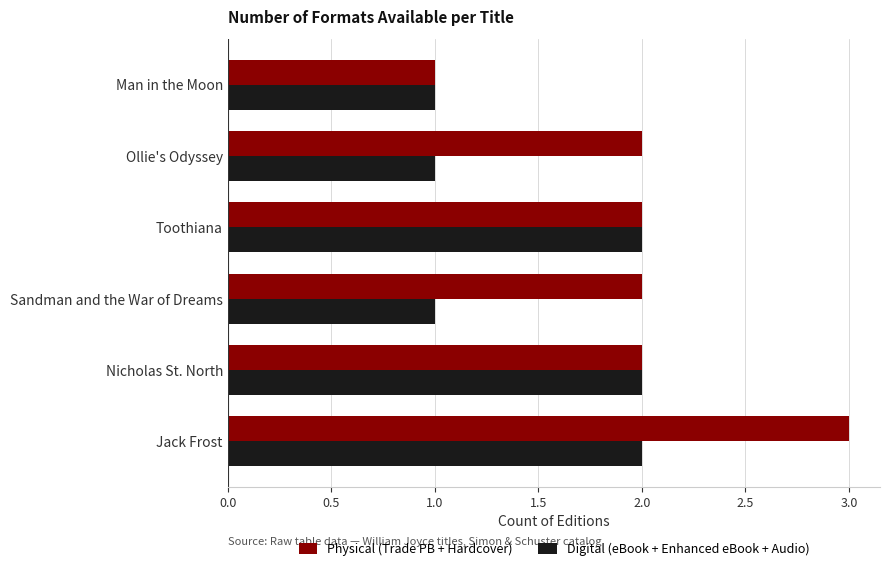

The value of Digital (eBook + Enhanced eBook + Audio) at Nicholas St. North is 2. True or false?

True